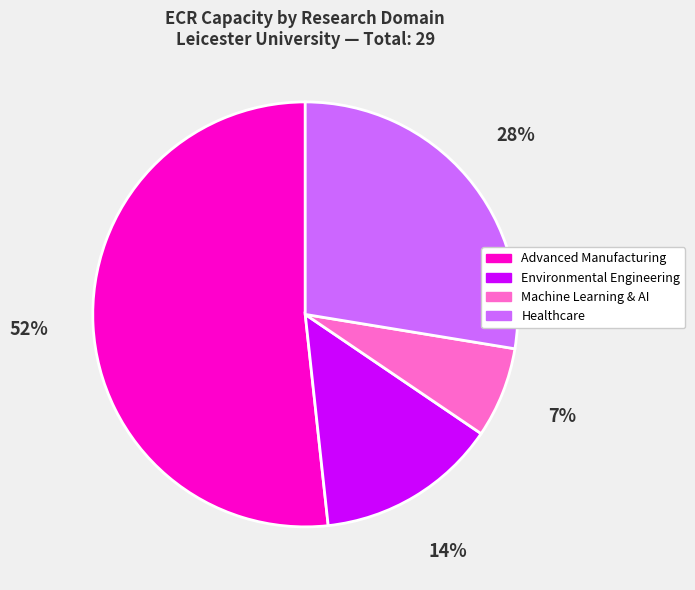

How many slices are in this pie chart?

4